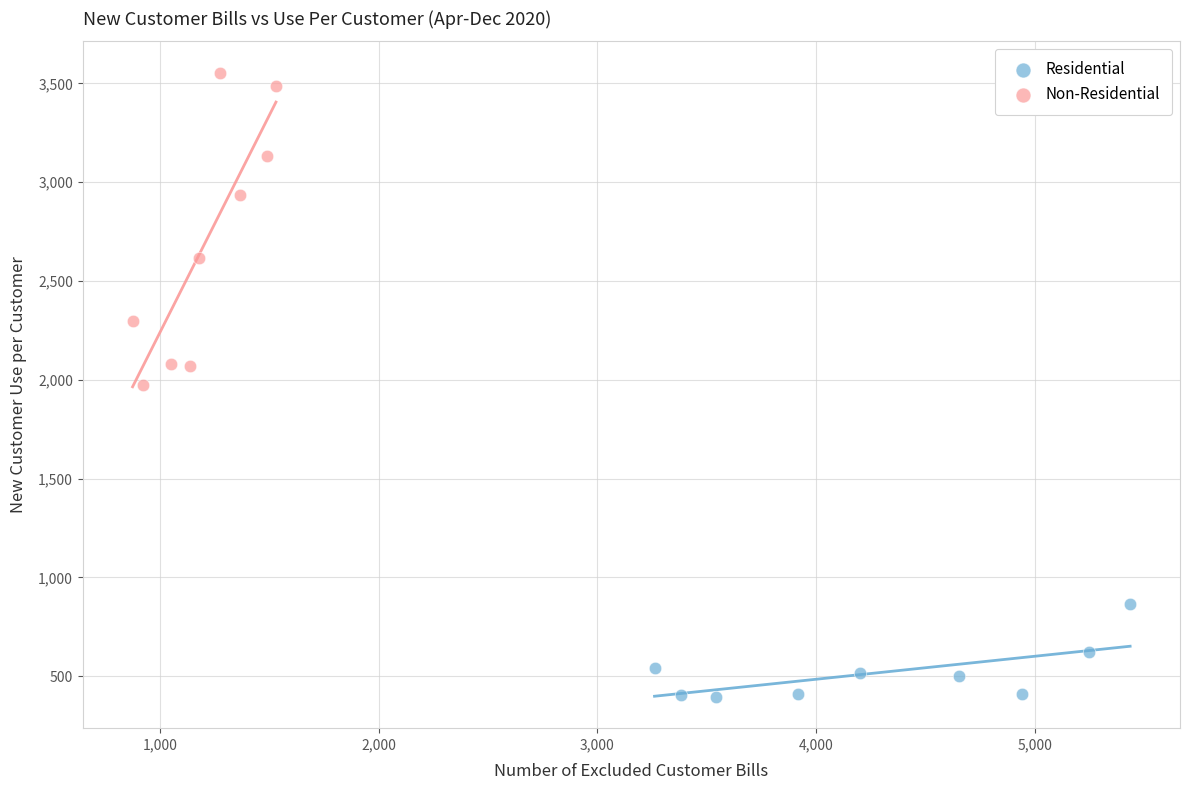

Which series has the largest Y range (max minus min)?

Non-Residential